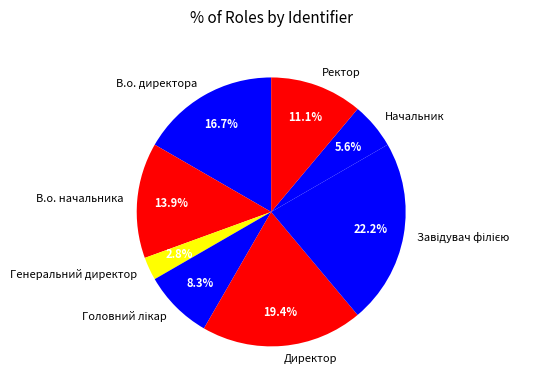

Is there a majority slice in this chart?

No